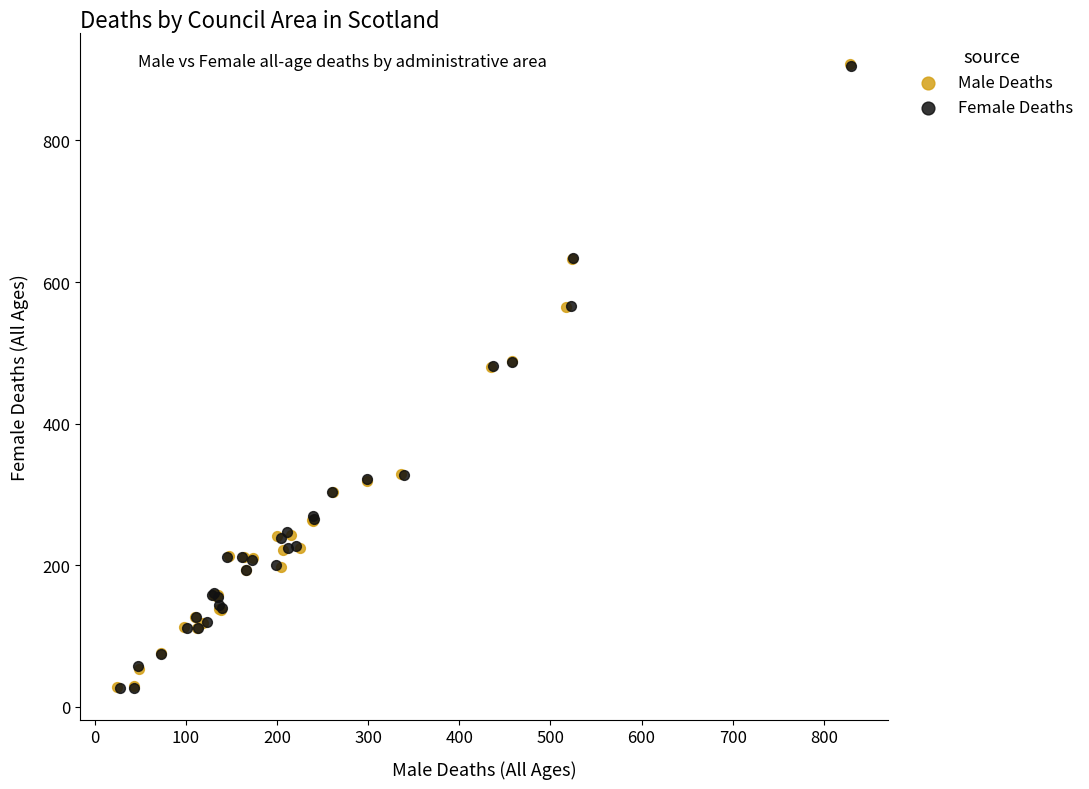

Which series has the largest Y range (max minus min)?

Male Deaths